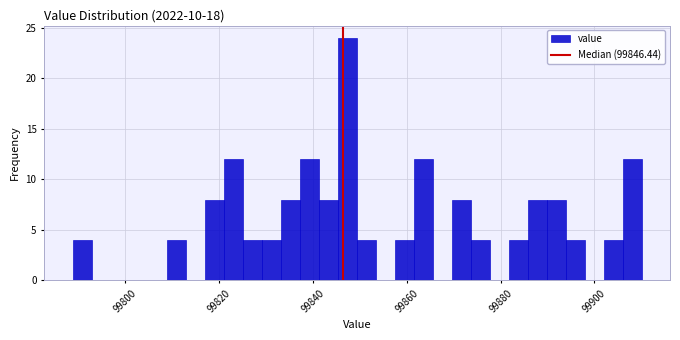

Read against the x-axis, roughly where is the centre of the tallest bar?

99848